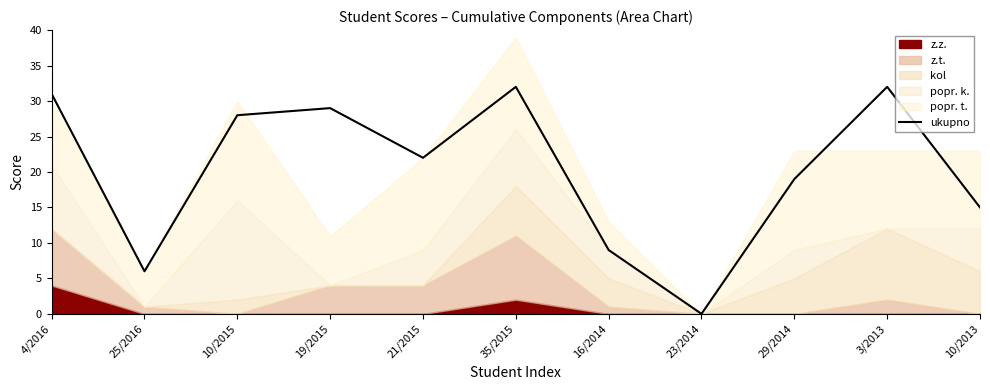

Where is the data nearest to the value 16?

10/2013